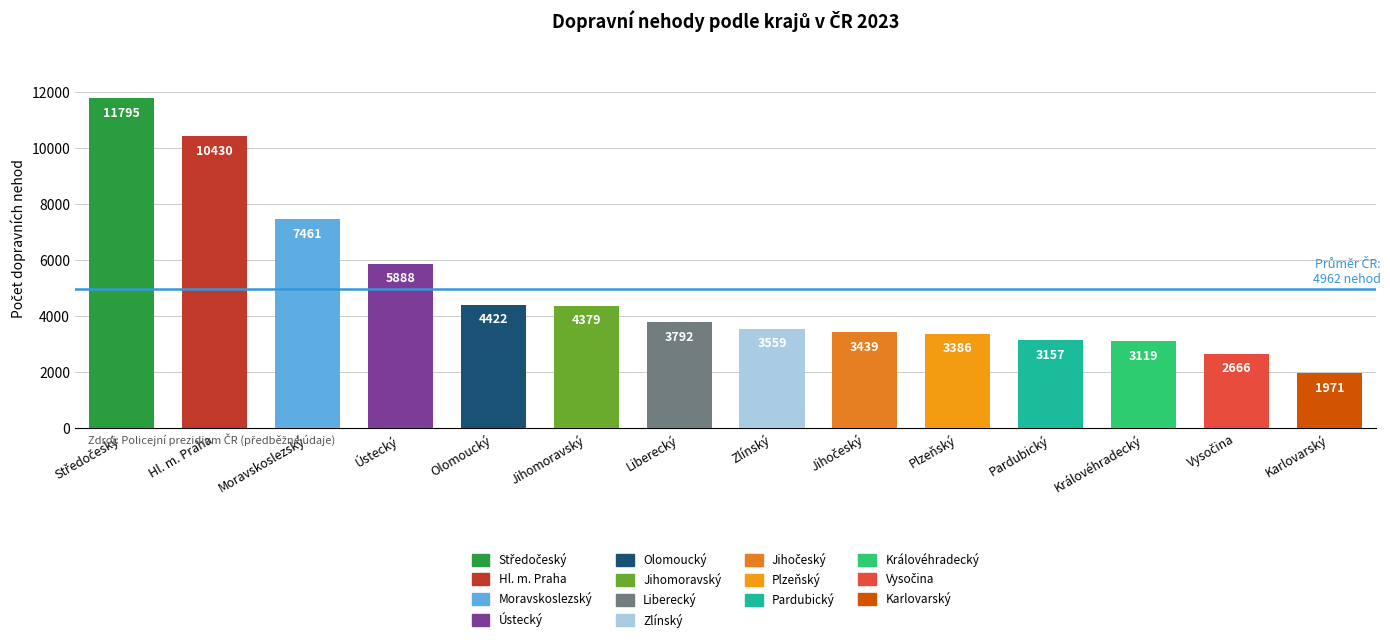

What value does the data have at Královéhradecký, to the nearest 10?

3120